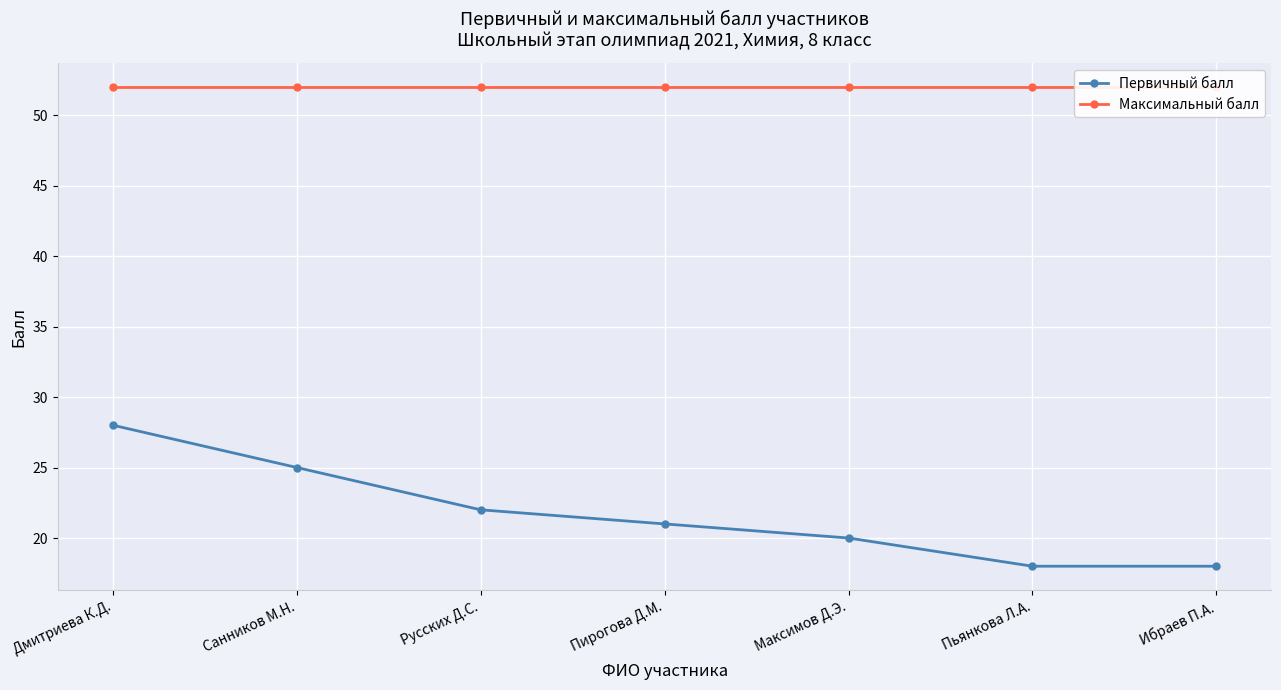

Which category has the highest value across all series?

Дмитриева К.Д.